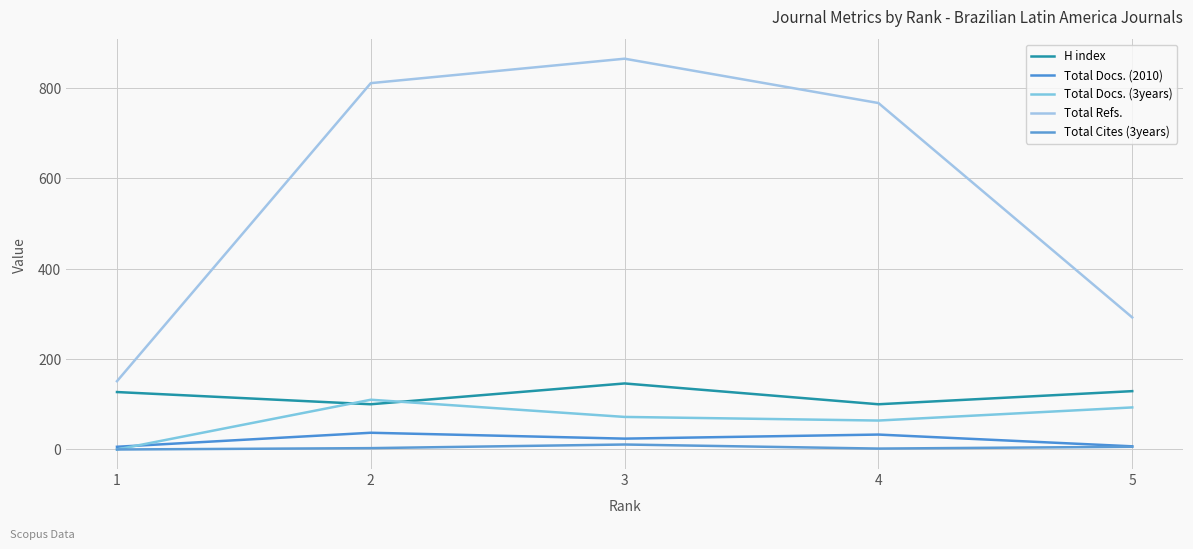

What are all the series names shown in the legend?

H index, Total Docs. (2010), Total Docs. (3years), Total Refs., Total Cites (3years)